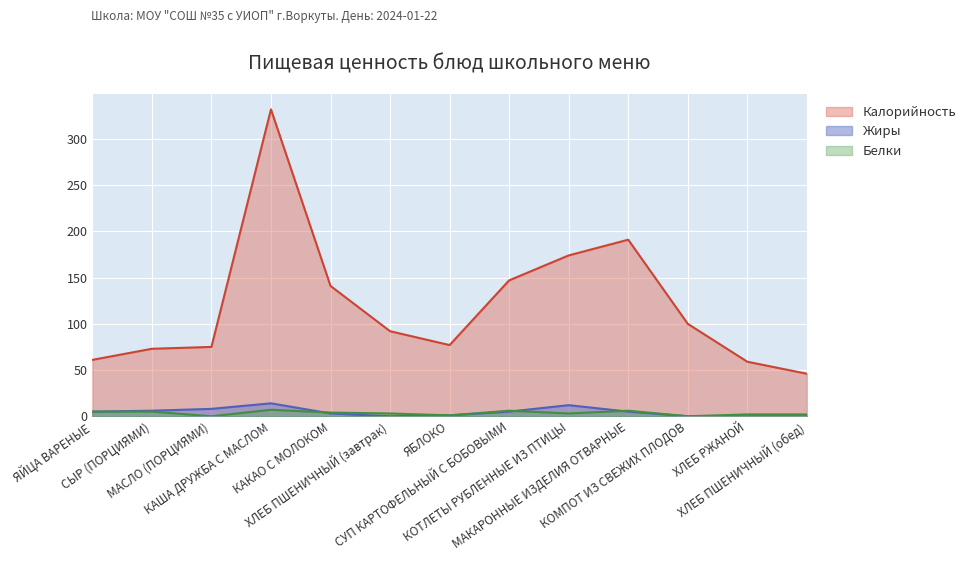

True or false: Белки and Калорийность intersect in this chart.

False